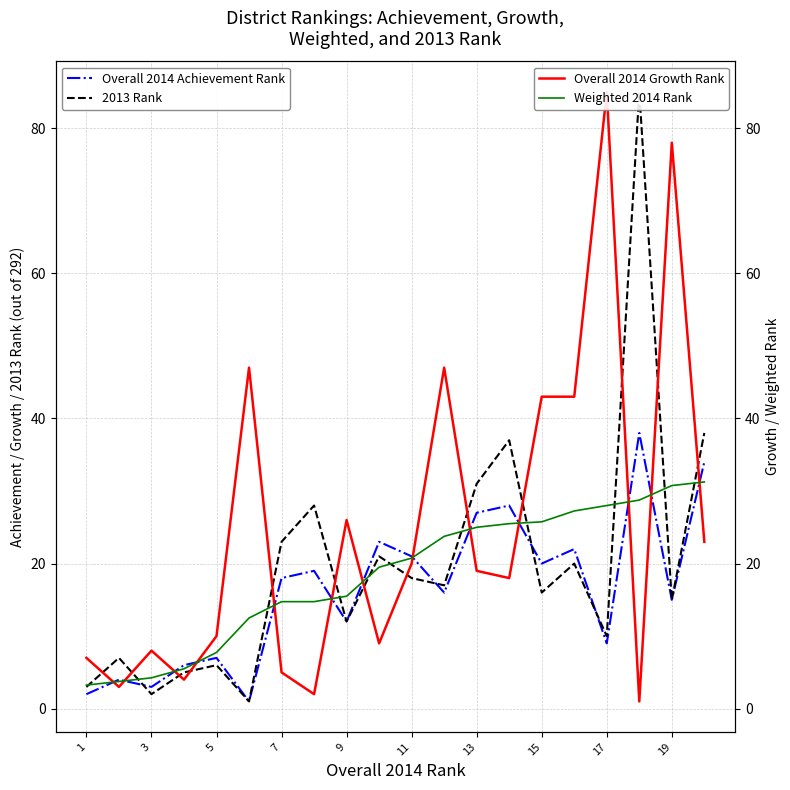

How many data points does each series have?

20